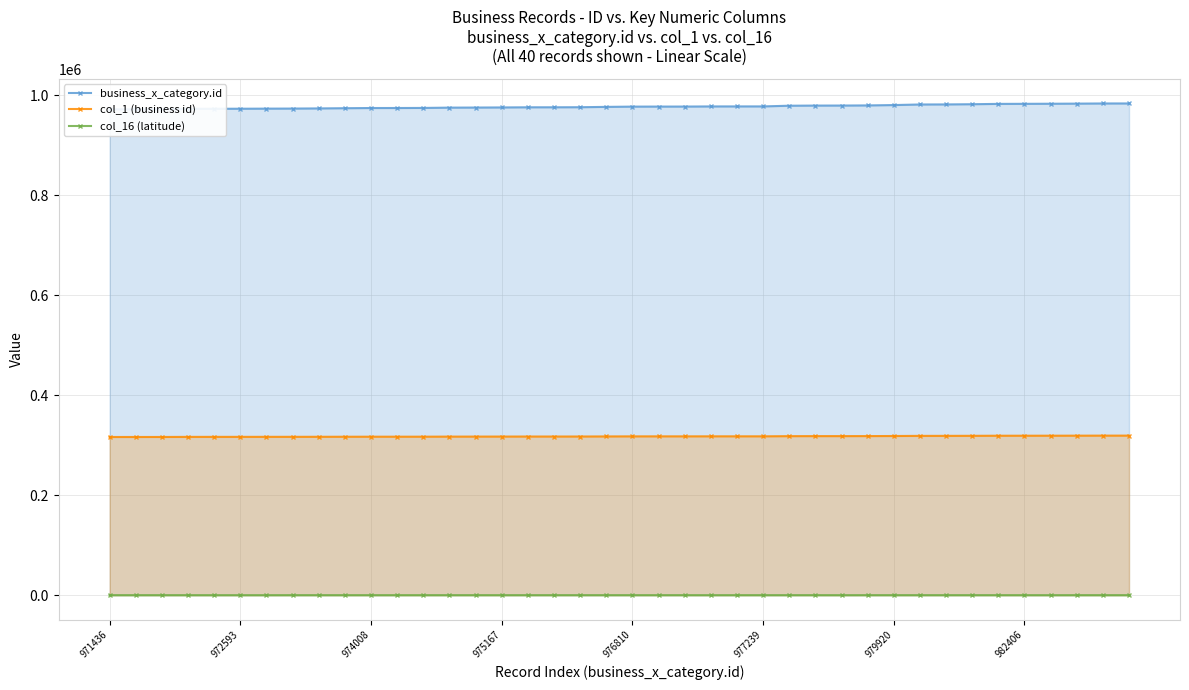

True or false: col_16 (latitude) has more than 0 interior local peaks.

True